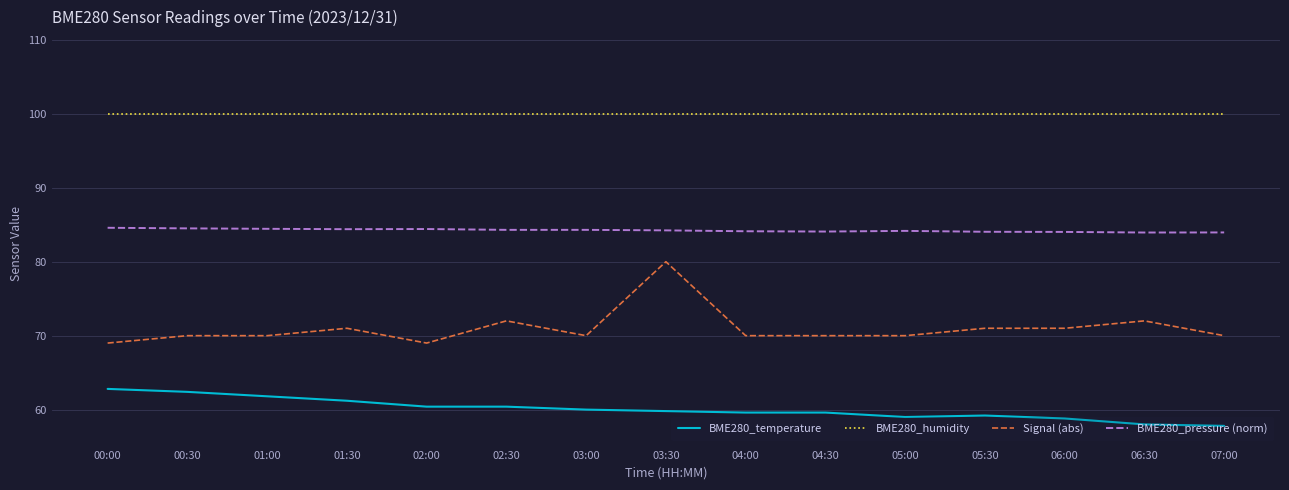

Which series has the largest total across all categories?

BME280_humidity